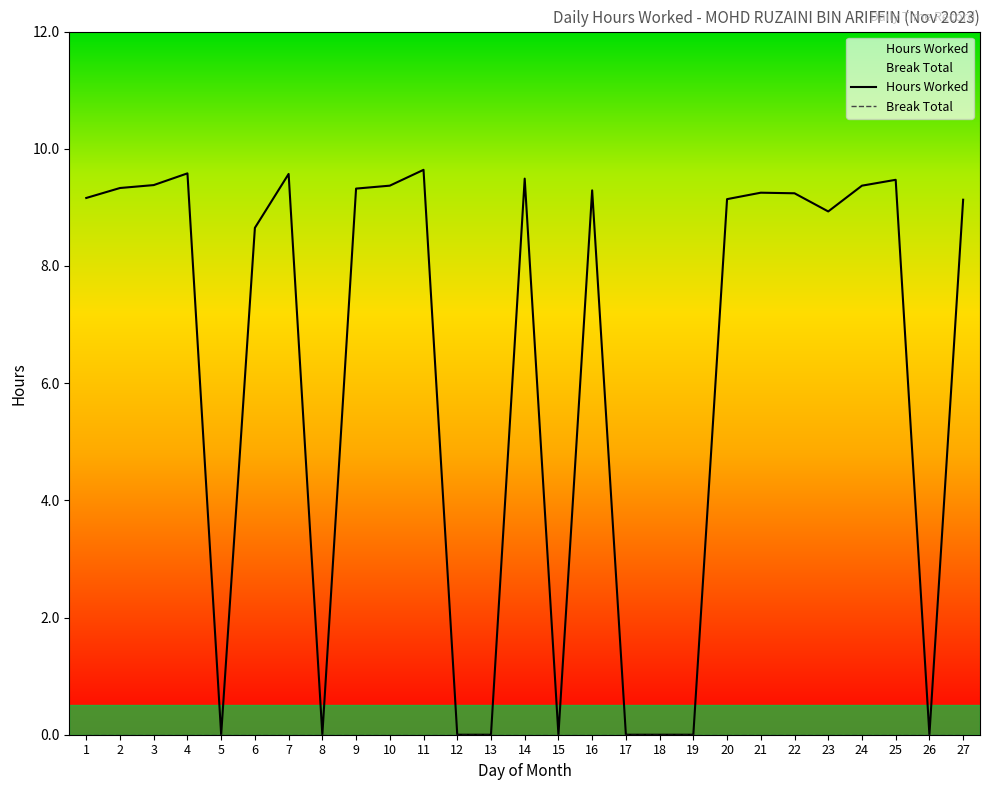

Does the chart have visible grid lines?

No